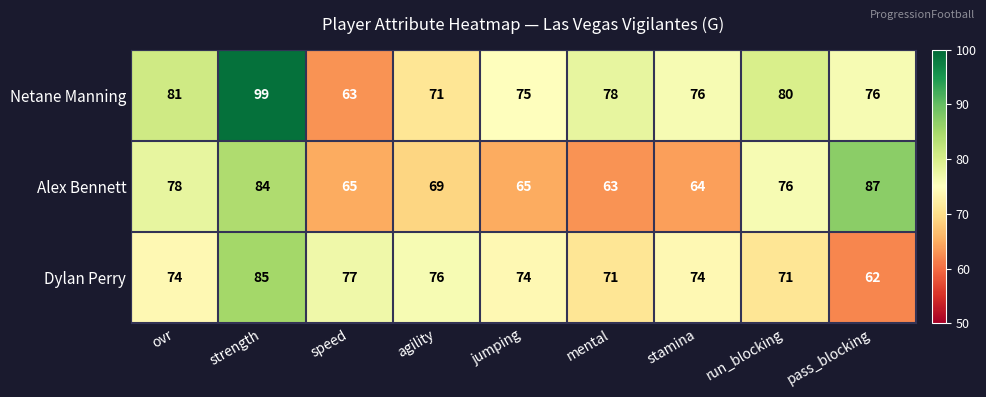

Reading left to right, what are all the values shown in this chart?

Netane Manning: 81	99	63	71	75	78	76	80	76
Alex Bennett: 78	84	65	69	65	63	64	76	87
Dylan Perry: 74	85	77	76	74	71	74	71	62